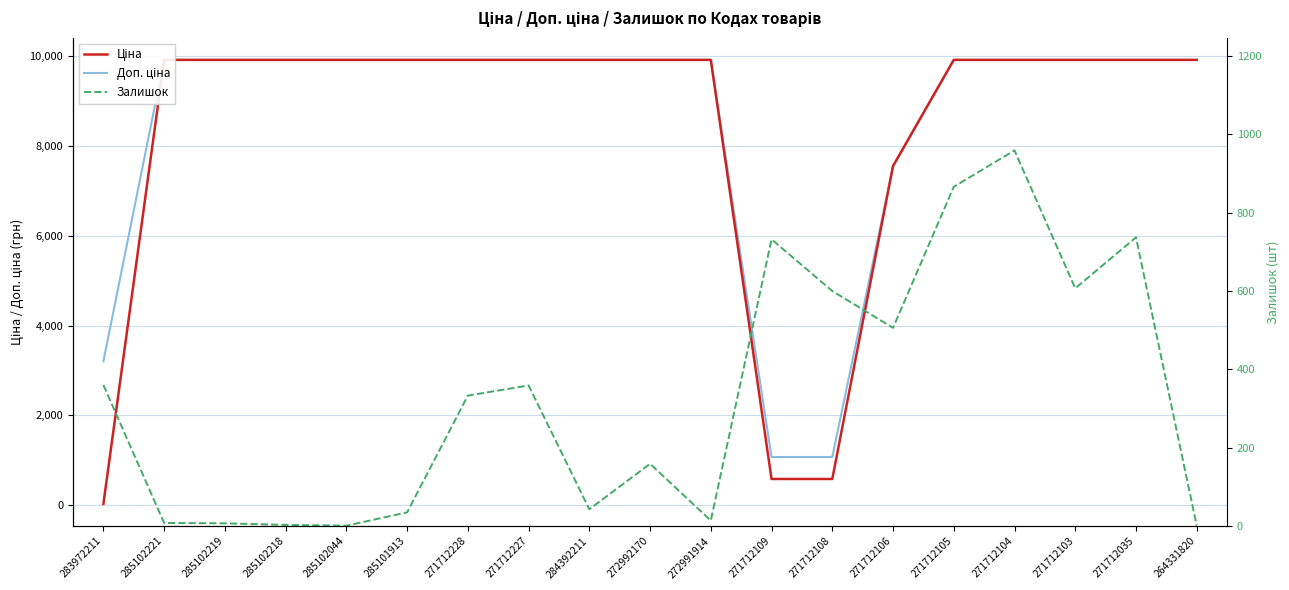

Count the number of data series in this chart.

3